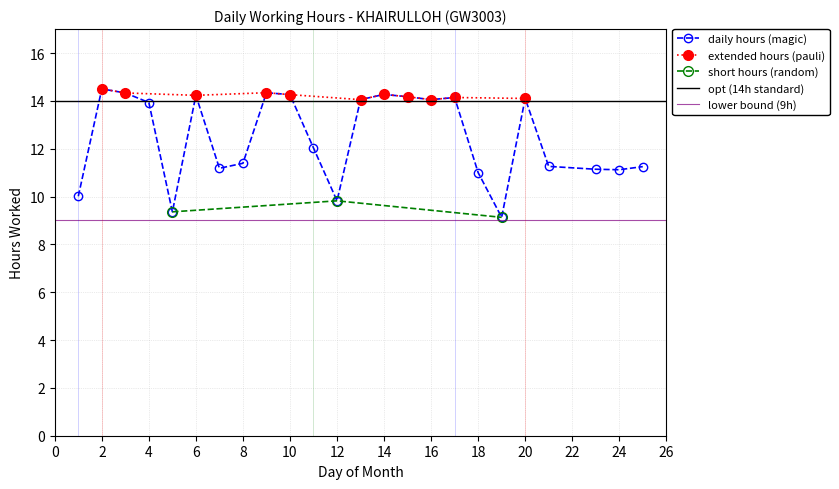

List the labels in order of value, smallest first.

19, 5, 12, 1, 18, 24, 23, 7, 25, 21, 8, 11, 4, 13, 16, 20, 17, 15, 6, 10, 14, 3, 9, 2